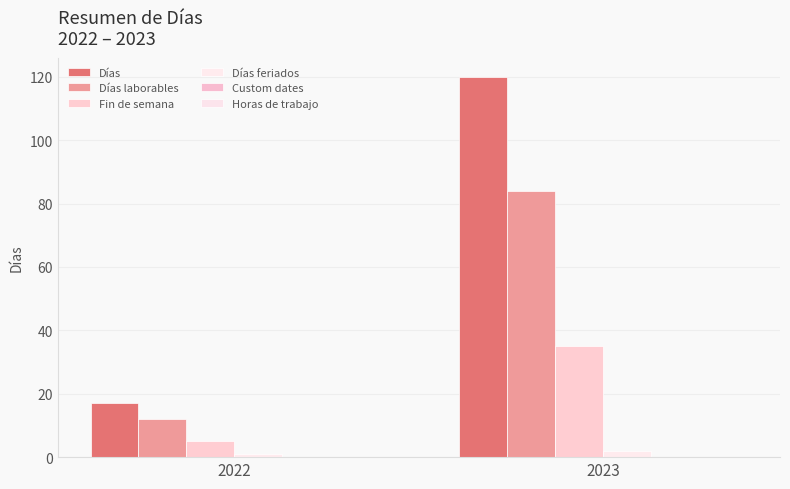

True or false: Días has a value of 27 at 2022.

False